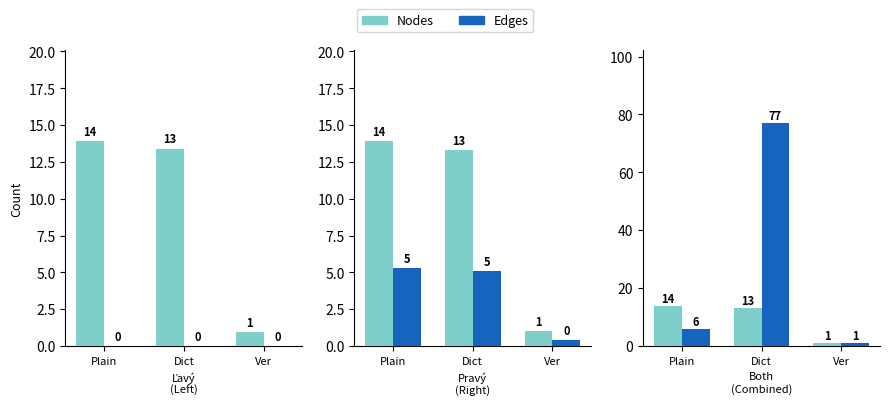

Is the value of Ľavý at Dict greater than the value of Pravý at Plain?

Yes